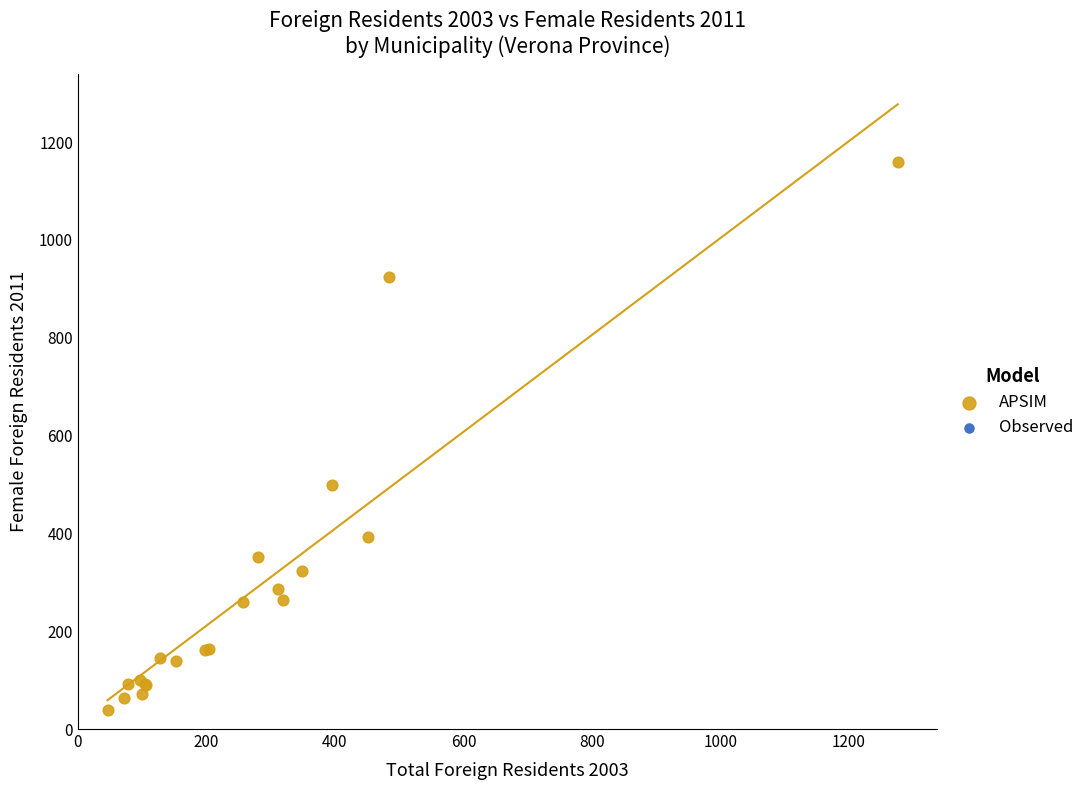

What Y value in the scatter plot is closest to 598?

499